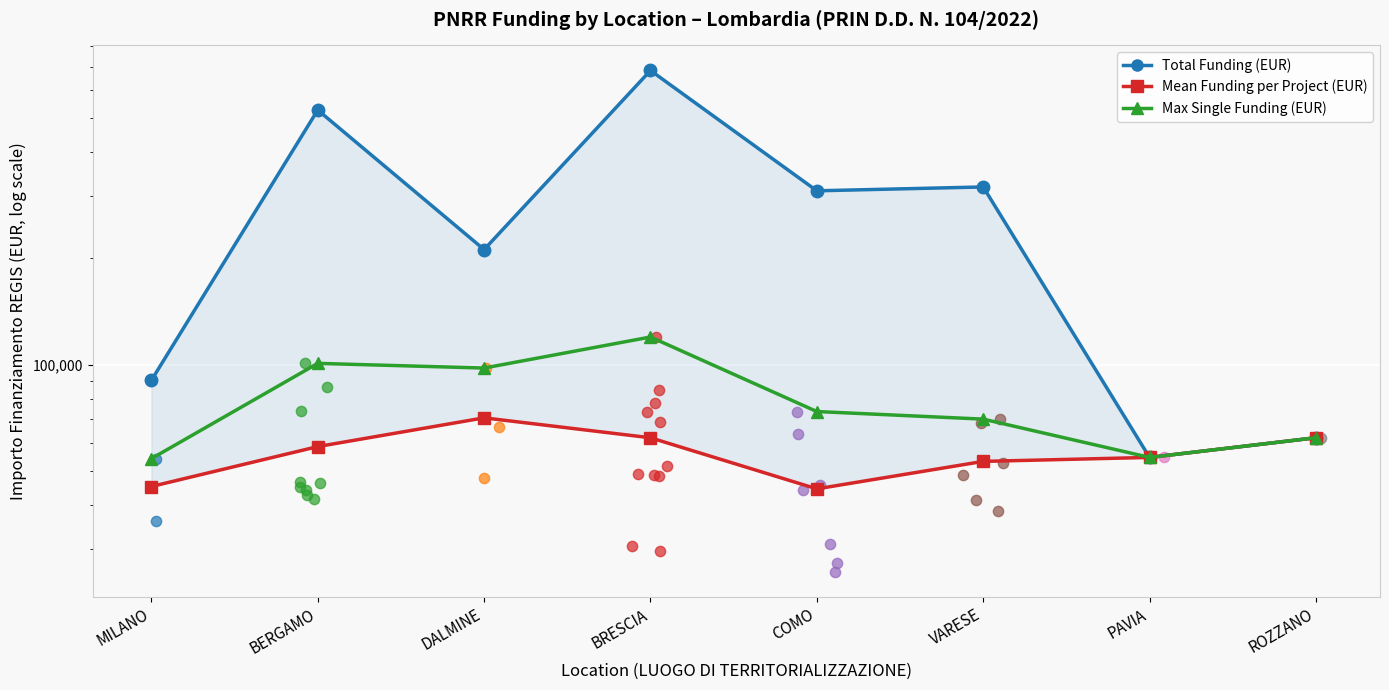

At which category is the sum across all series the highest?

BRESCIA